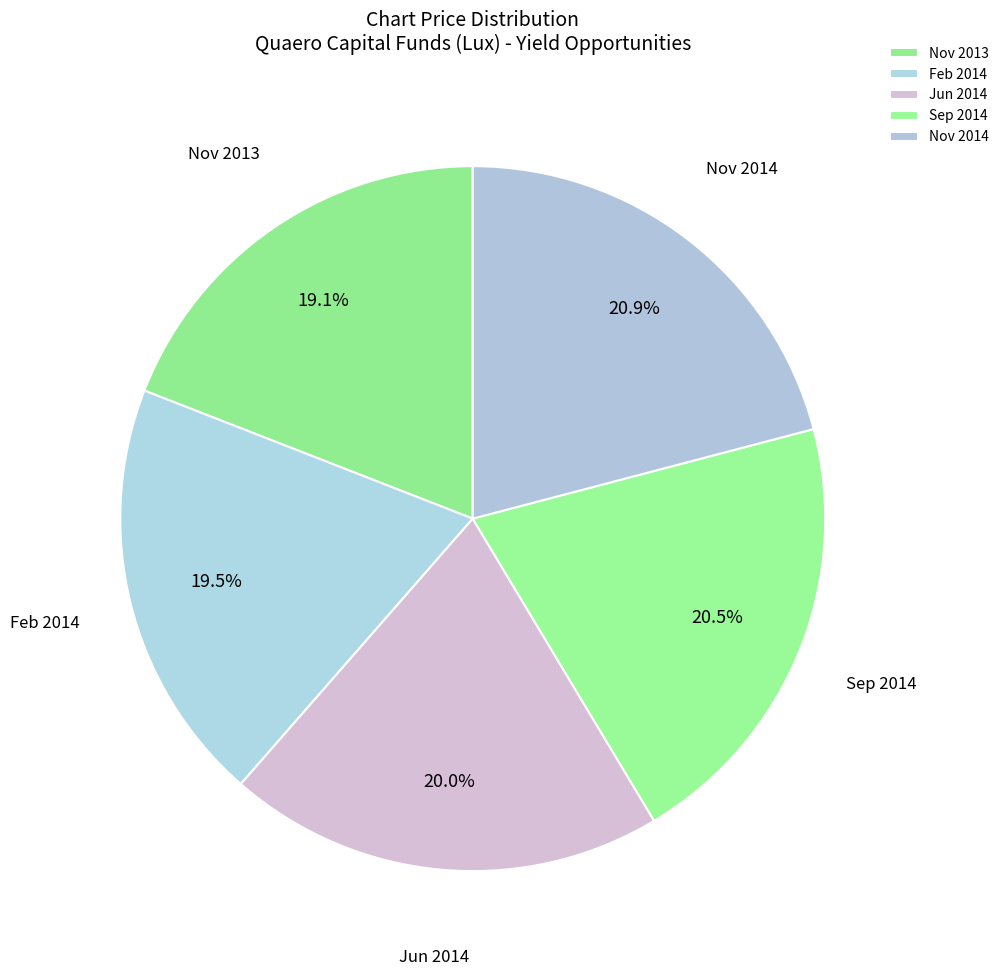

Which has a higher value, Sep 2014 or Feb 2014?

Sep 2014